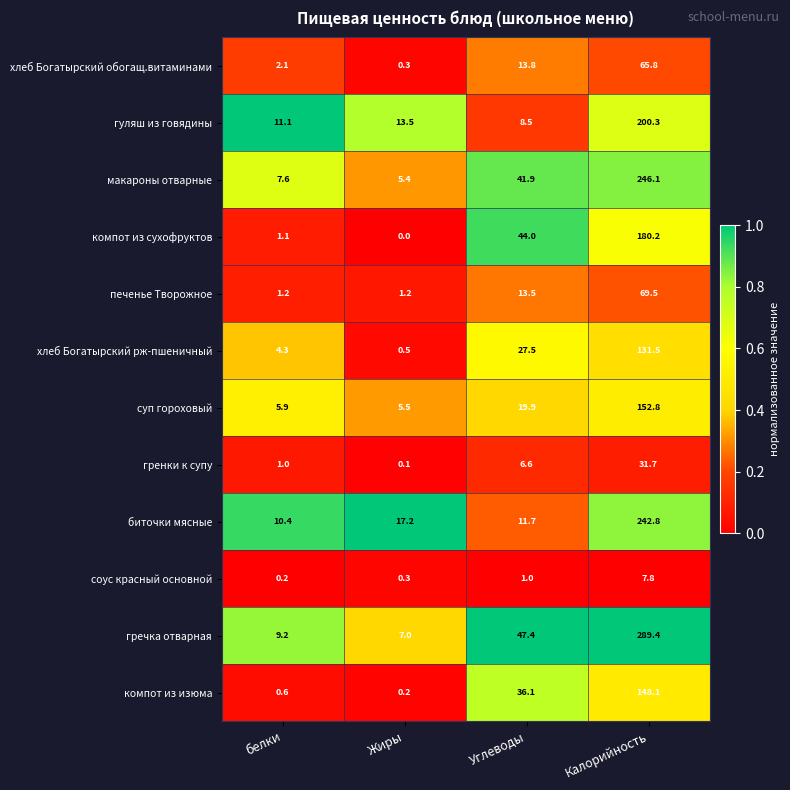

At how many categories does at least one series exceed 0?

4